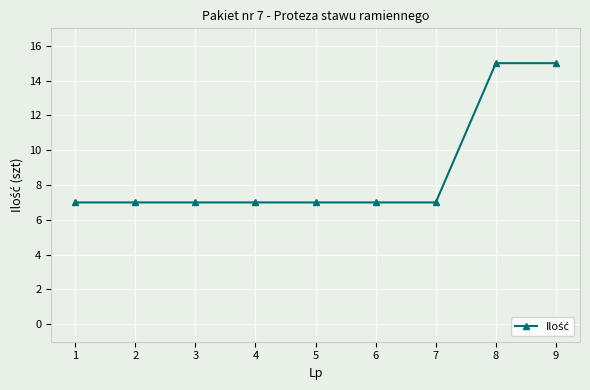

What value does the data have at 3?

7